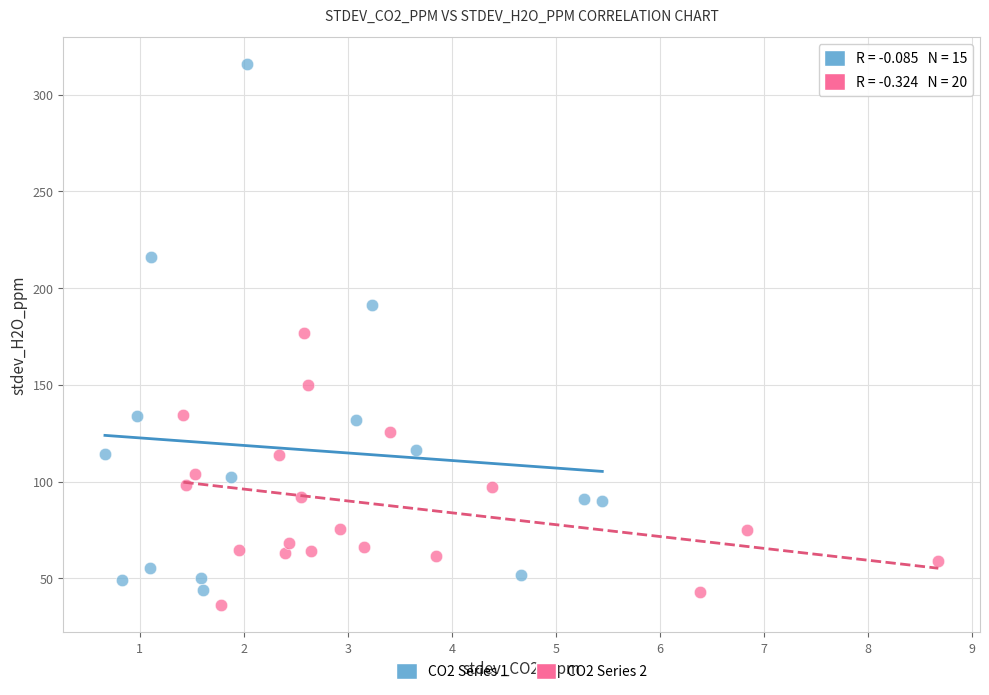

Which series reaches the maximum Y coordinate?

CO2 Series 1